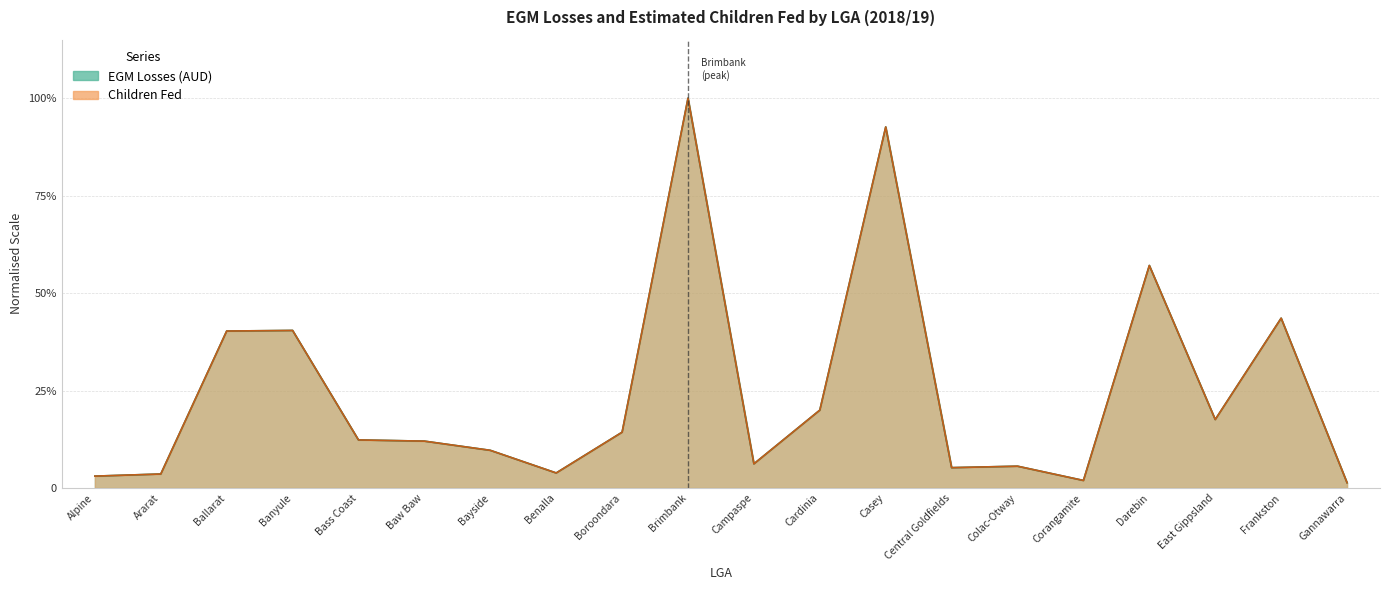

What is the label of the 17th point from the left?

Darebin